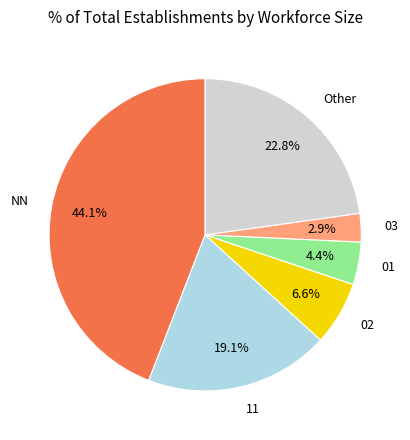

Which slice is the smallest?

03